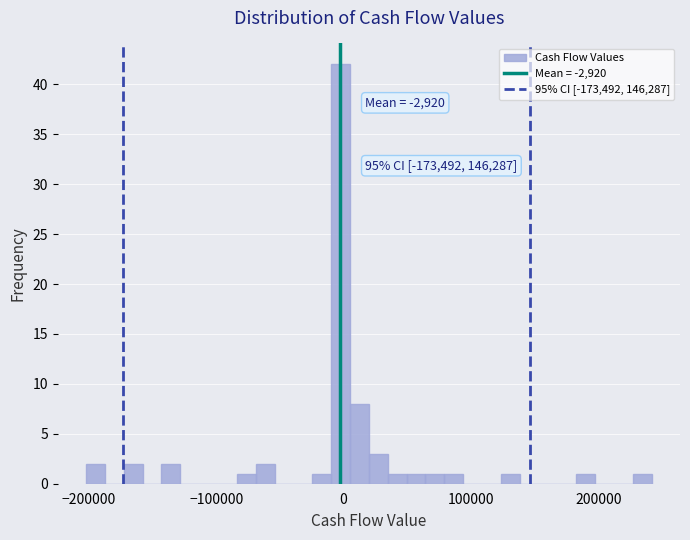

Read against the x-axis, roughly where is the centre of the tallest bar?

0